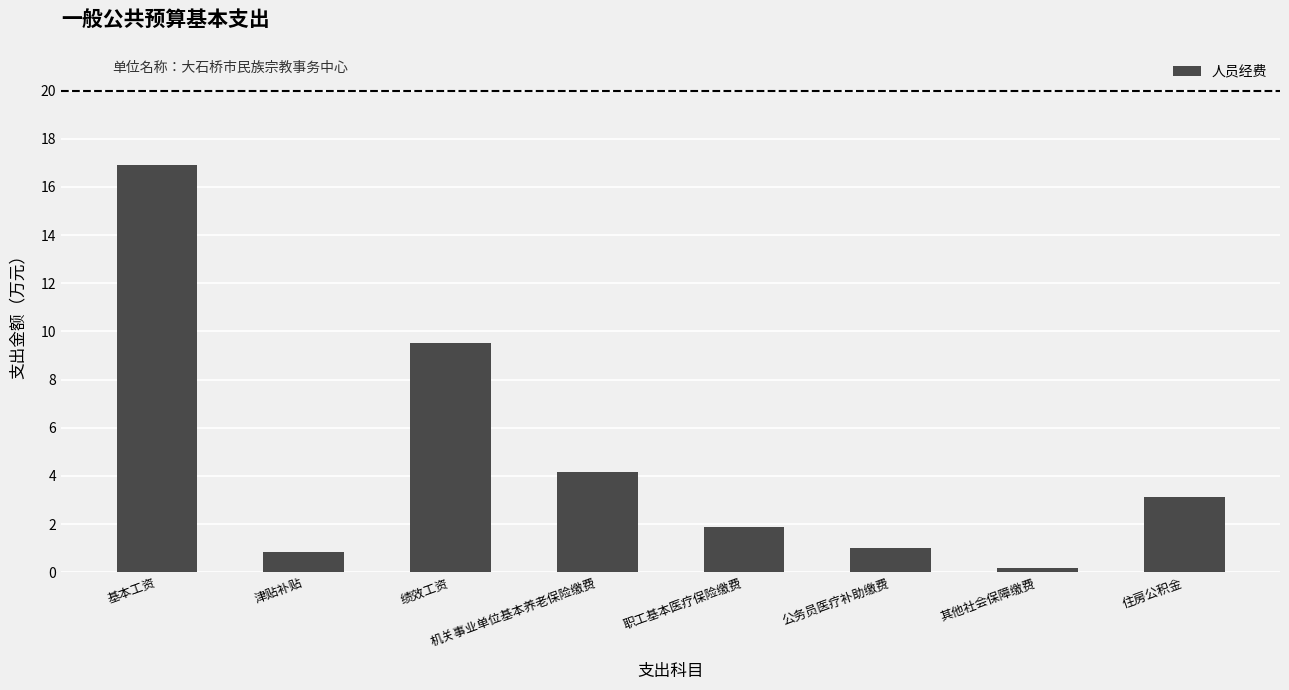

Read the value at 绩效工资.

9.5